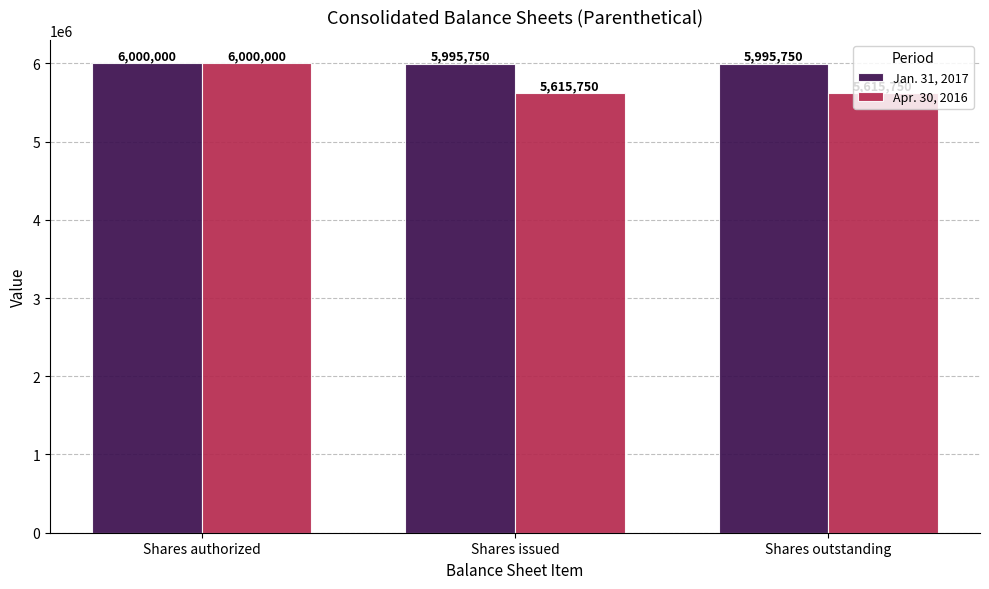

The Apr. 30, 2016 series shows 9778566 at Shares outstanding. True or false?

False